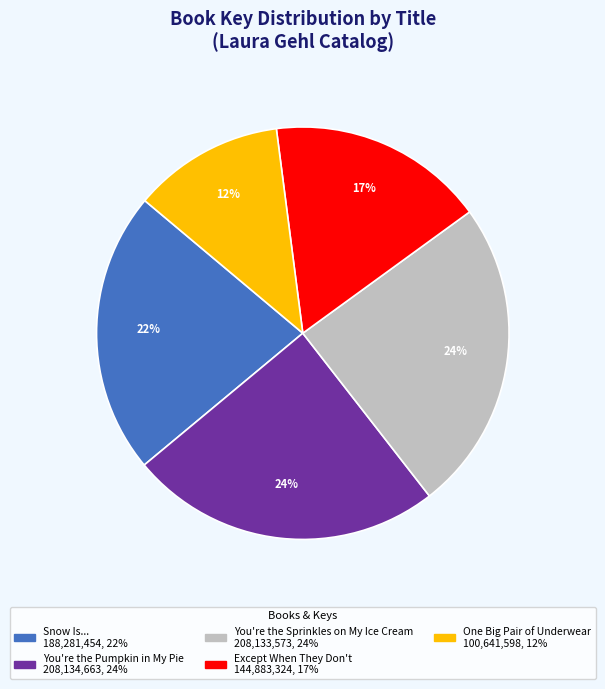

Is there a majority slice in this chart?

No